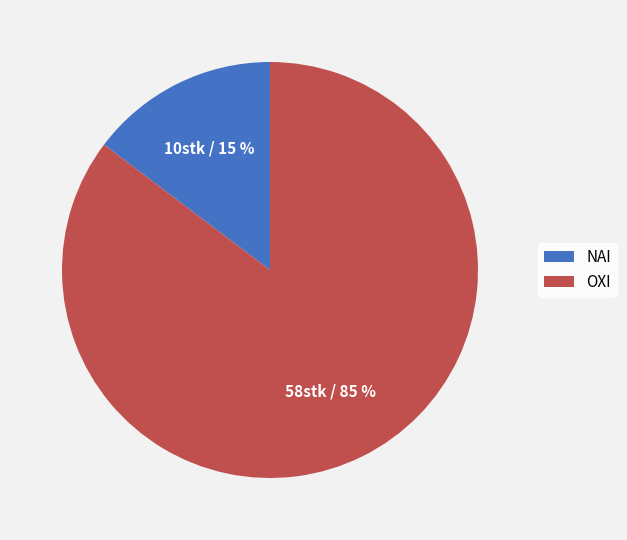

Which category has the smallest portion of the pie?

ΝΑΙ